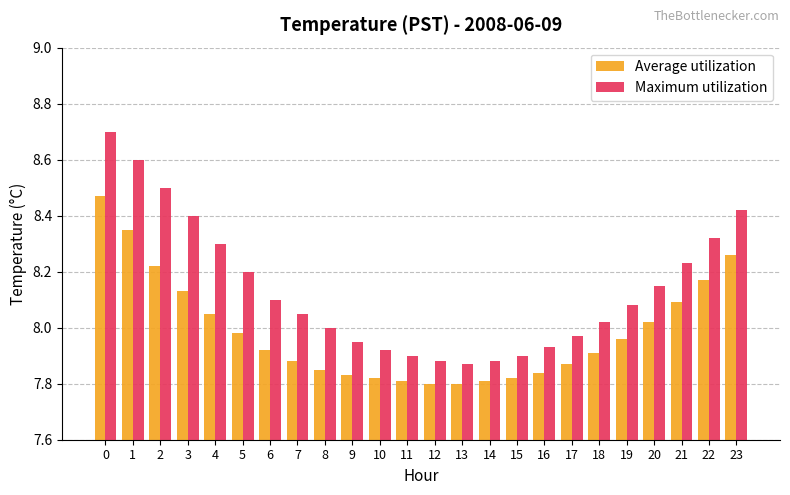

Is the value of Maximum utilization at 18 greater than the value of Average utilization at 23?

No